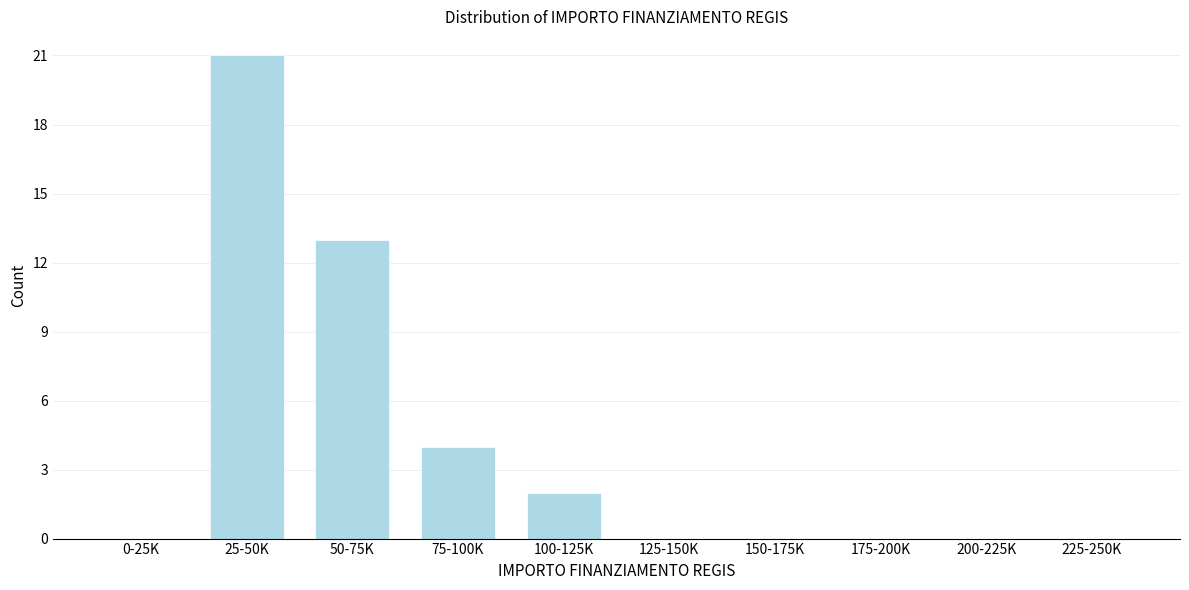

Reading left to right, what are all the values shown in this chart?

0-25K=0	25-50K=21	50-75K=13	75-100K=4	100-125K=2	125-150K=0	150-175K=0	175-200K=0	200-225K=0	225-250K=0